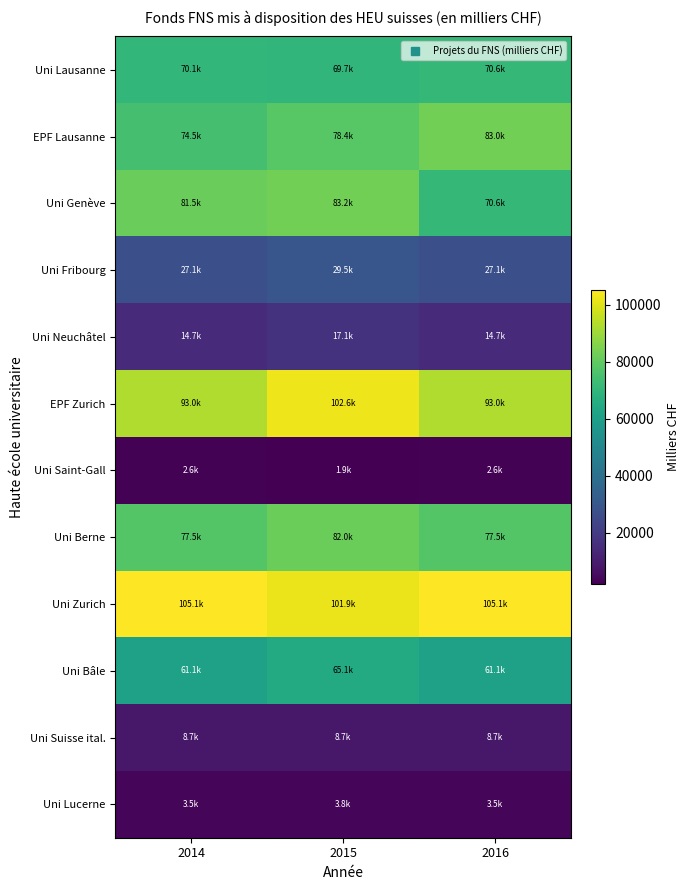

Reading left to right, extract all data points from this chart.

Uni Lausanne: 2014=70081.2	2015=69733.1	2016=70627.8
EPF Lausanne: 2014=74515.4	2015=78371.1	2016=82969.7
Uni Genève: 2014=81534.1	2015=83212.6	2016=70627.8
Uni Fribourg: 2014=27113.2	2015=29467.9	2016=27113.2
Uni Neuchâtel: 2014=14665.6	2015=17109.6	2016=14665.6
EPF Zurich: 2014=93023.8	2015=102641.5	2016=93023.8
Uni Saint-Gall: 2014=2630.7	2015=1945.9	2016=2630.7
Uni Berne: 2014=77480.1	2015=82015.0	2016=77480.1
Uni Zurich: 2014=105122.5	2015=101941.4	2016=105122.5
Uni Bâle: 2014=61099.5	2015=65096.7	2016=61099.5
Uni Suisse ital.: 2014=8696.5	2015=8678.3	2016=8696.5
Uni Lucerne: 2014=3527.2	2015=3801.8	2016=3527.2